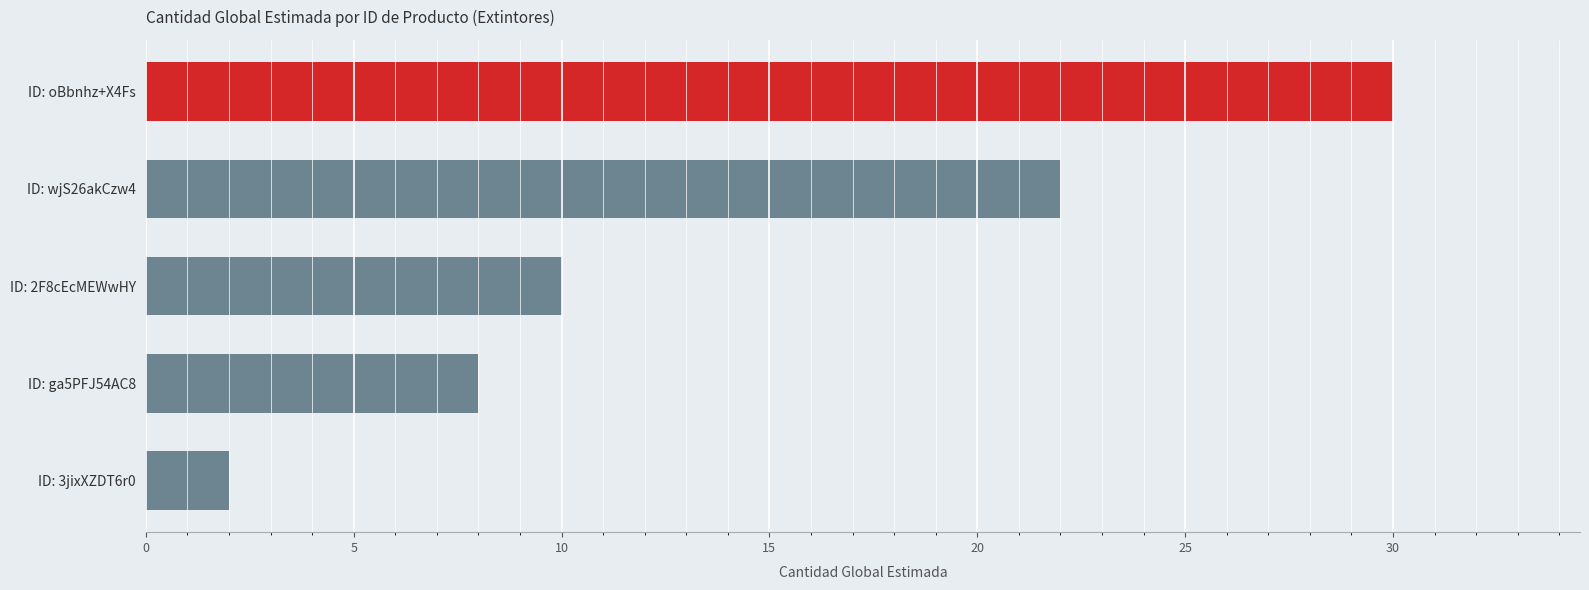

What position from the top is ID: wjS26akCzw4?

2